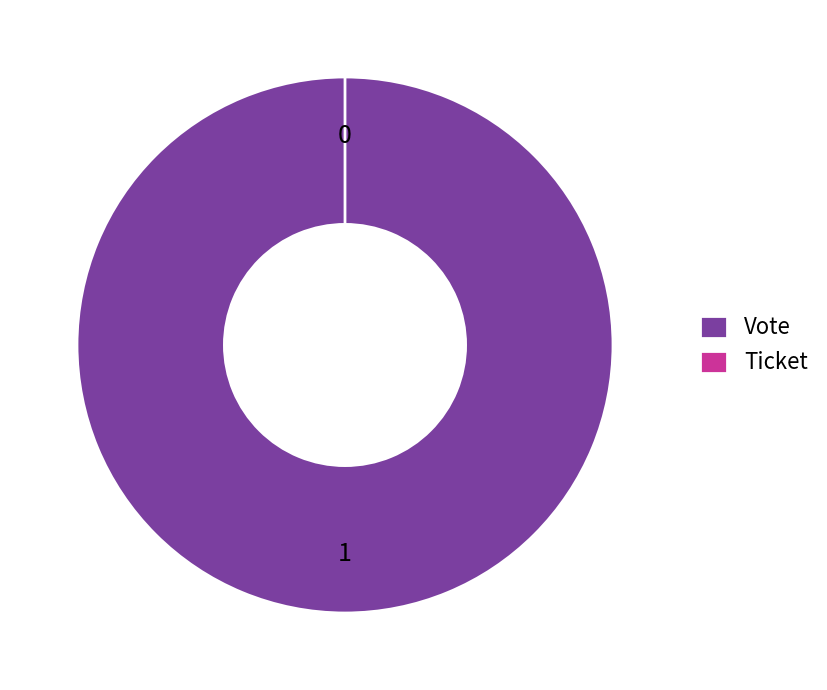

True or false: Vote accounts for 100% of the total.

True